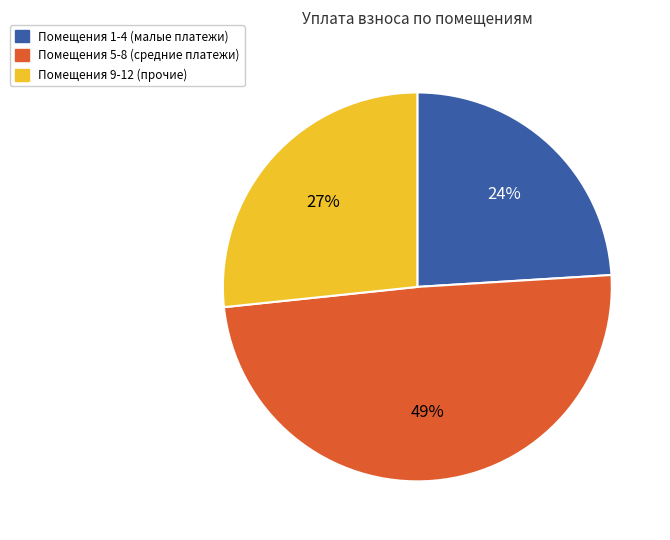

Does Помещения 1-4 (малые платежи) represent more than half of the total?

No